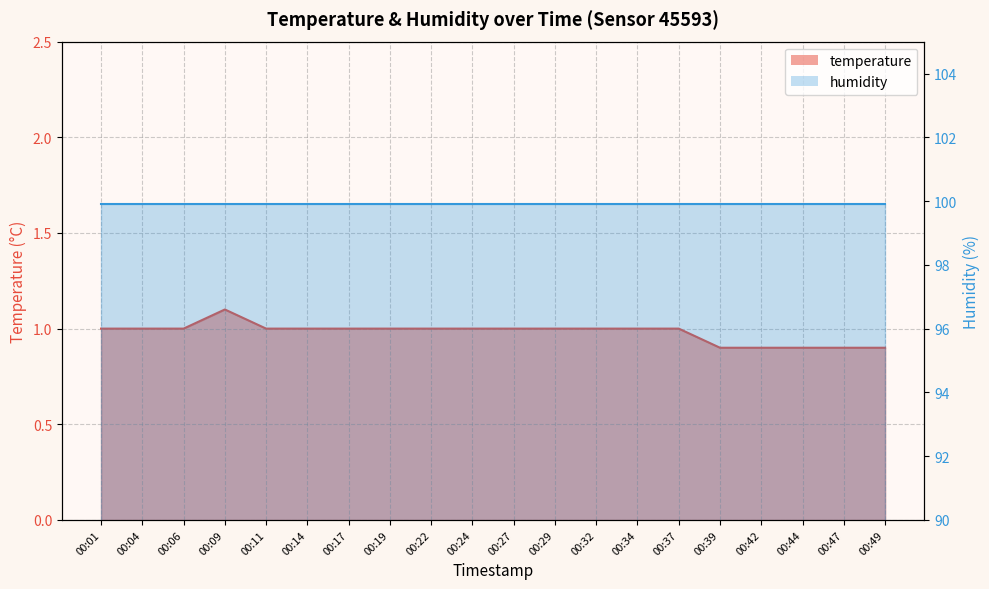

What is the change in value from 00:17 to 00:49?

-0.1